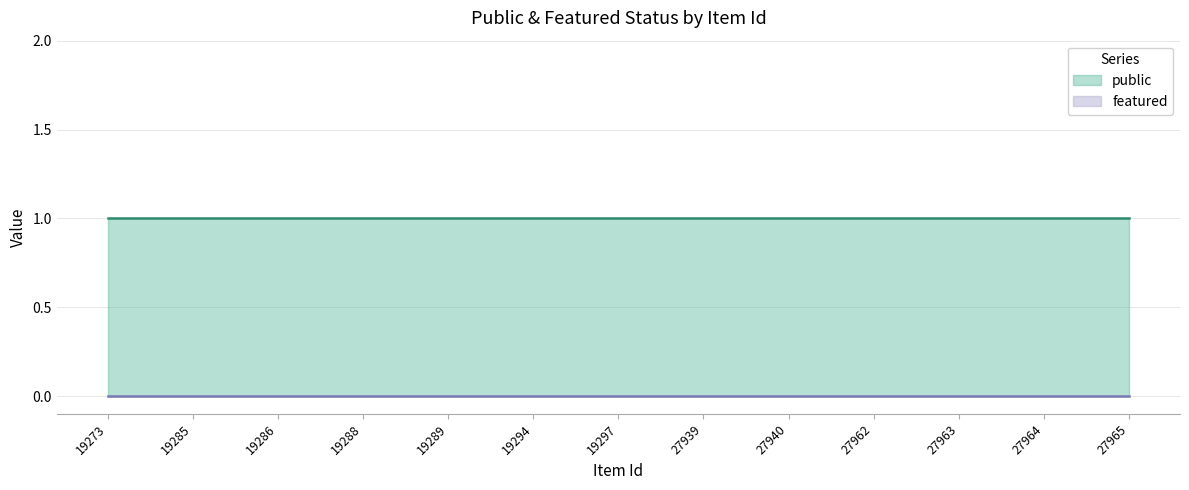

Reading left to right, what are all the values shown in this chart?

public: 19273=1	19285=1	19286=1	19288=1	19289=1	19294=1	19297=1	27939=1	27940=1	27962=1	27963=1	27964=1	27965=1
featured: 19273=0	19285=0	19286=0	19288=0	19289=0	19294=0	19297=0	27939=0	27940=0	27962=0	27963=0	27964=0	27965=0